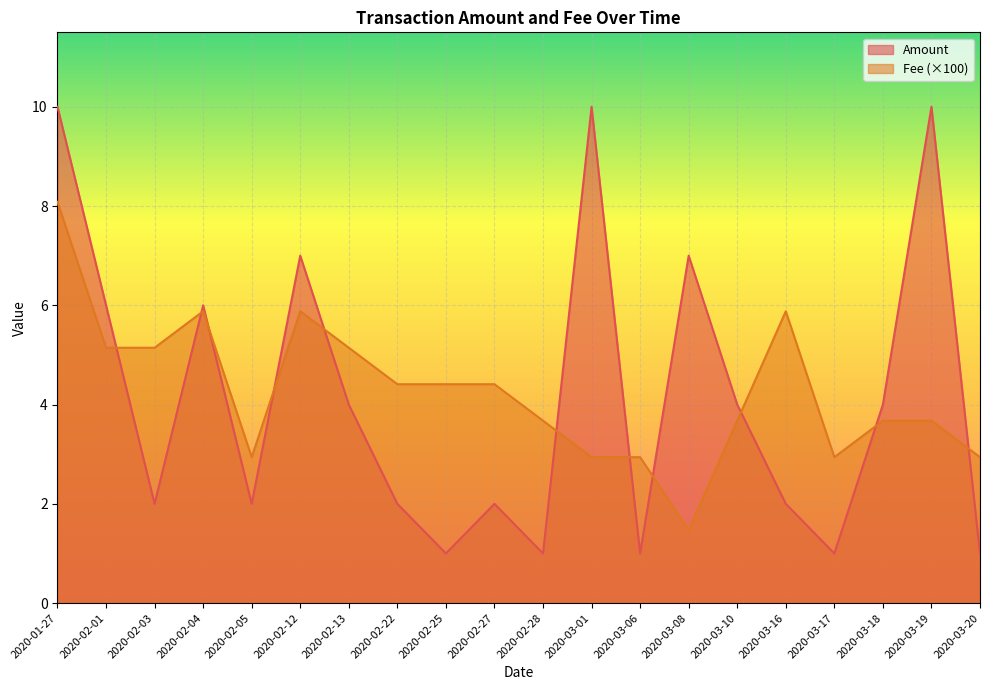

In Amount, how many points are lower than both neighbors (excluding endpoints)?

6